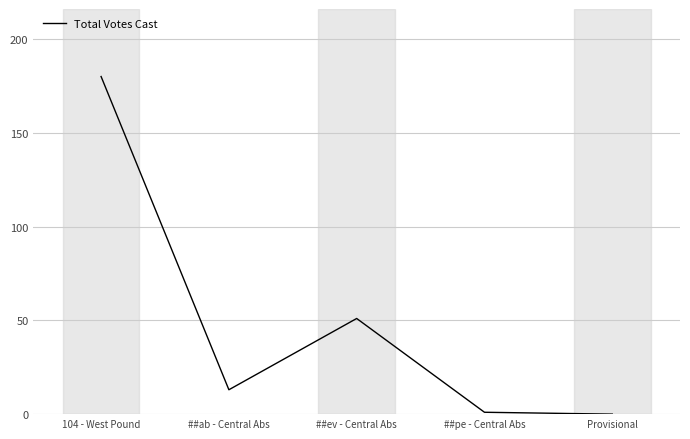

What is the sum of the values at Provisional and ##pe - Central Abs?

1